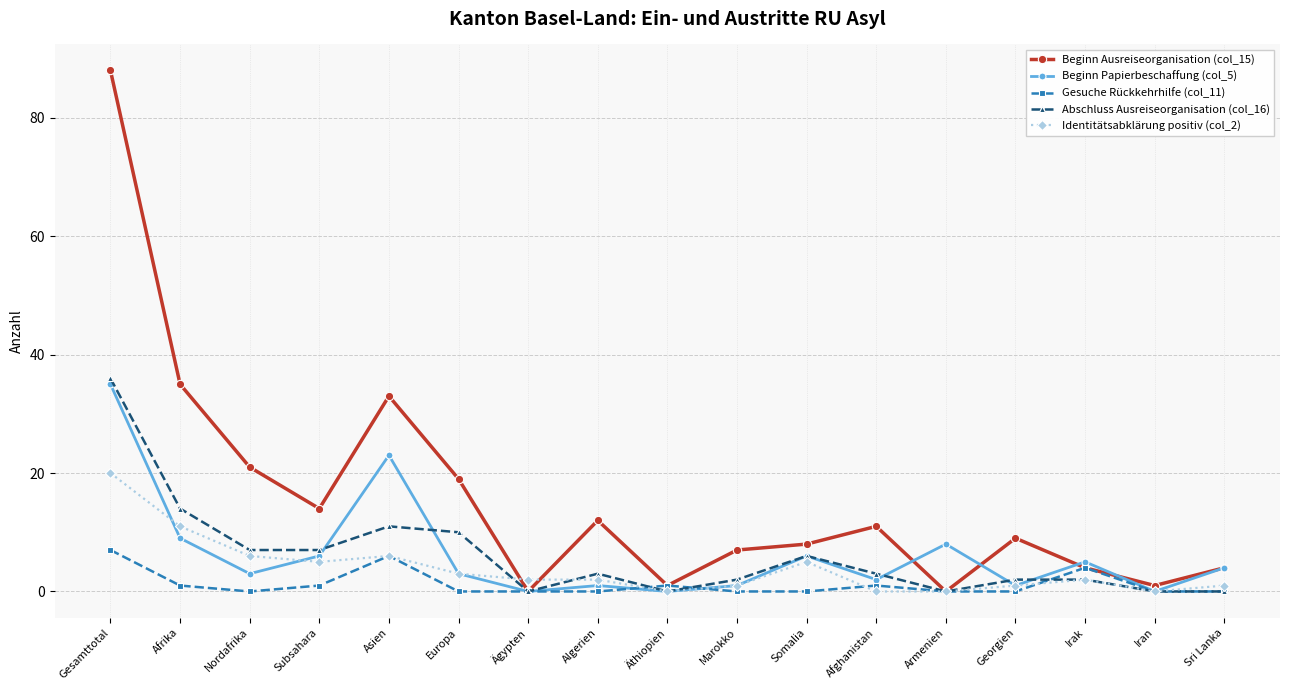

How many interior local valleys does the Beginn Ausreiseorganisation (col_15) series have?

5